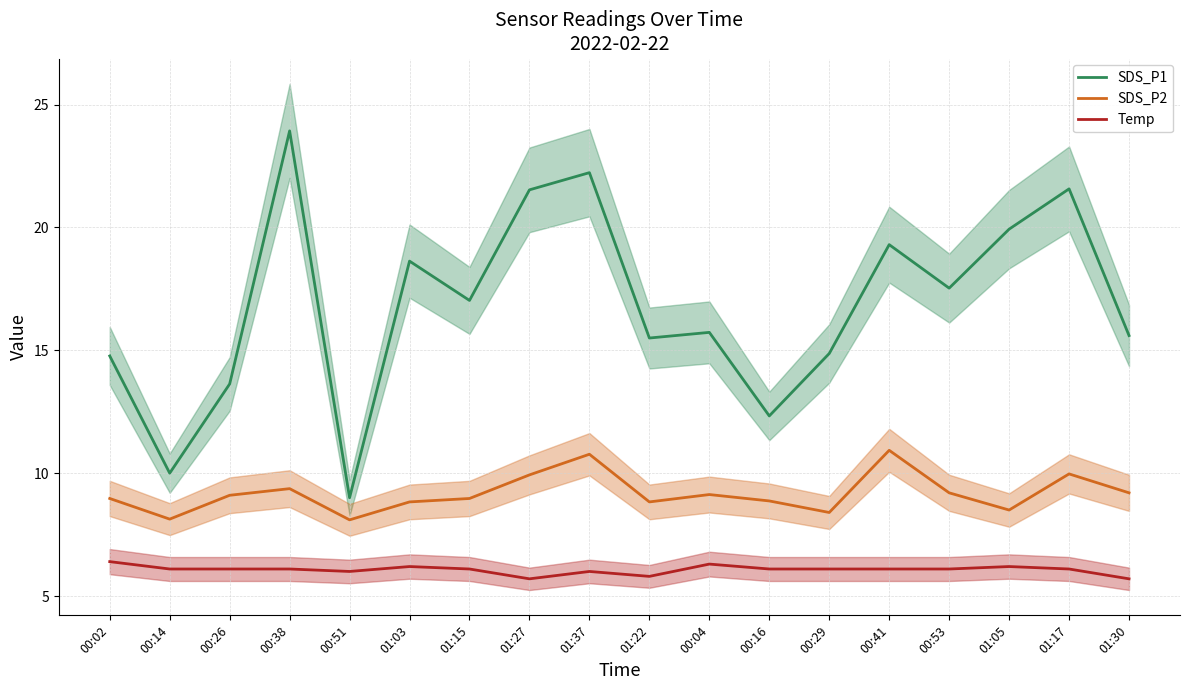

Reading left to right, transcribe all the data shown in this chart.

SDS_P1: 00:02=14.8	00:14=10.0	00:26=13.6	00:38=23.9	00:51=9.0	01:03=18.6	01:15=17.0	01:27=21.5	01:37=22.2	01:22=15.5	00:04=15.7	00:16=12.3	00:29=14.9	00:41=19.3	00:53=17.5	01:05=19.9	01:17=21.6	01:30=15.6
SDS_P2: 00:02=9.0	00:14=8.1	00:26=9.1	00:38=9.4	00:51=8.1	01:03=8.8	01:15=9.0	01:27=9.9	01:37=10.8	01:22=8.8	00:04=9.1	00:16=8.9	00:29=8.4	00:41=10.9	00:53=9.2	01:05=8.5	01:17=10.0	01:30=9.2
Temp: 00:02=6.4	00:14=6.1	00:26=6.1	00:38=6.1	00:51=6.0	01:03=6.2	01:15=6.1	01:27=5.7	01:37=6.0	01:22=5.8	00:04=6.3	00:16=6.1	00:29=6.1	00:41=6.1	00:53=6.1	01:05=6.2	01:17=6.1	01:30=5.7